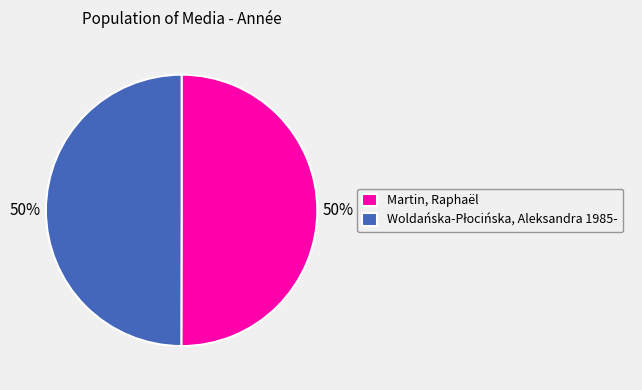

True or false: Martin, Raphaël accounts for 50% of the total.

True